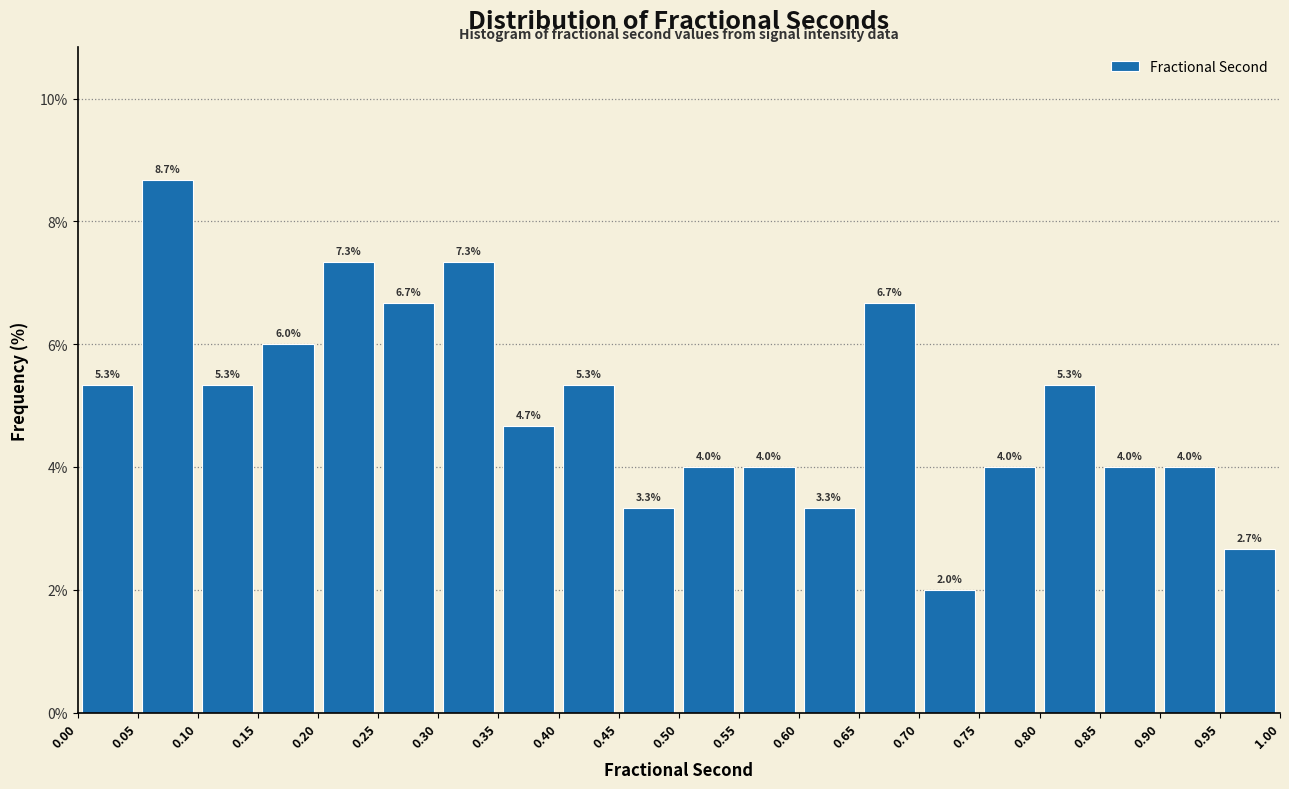

What is the height of the bar covering 0.30 to 0.35 on the x-axis?

7.3